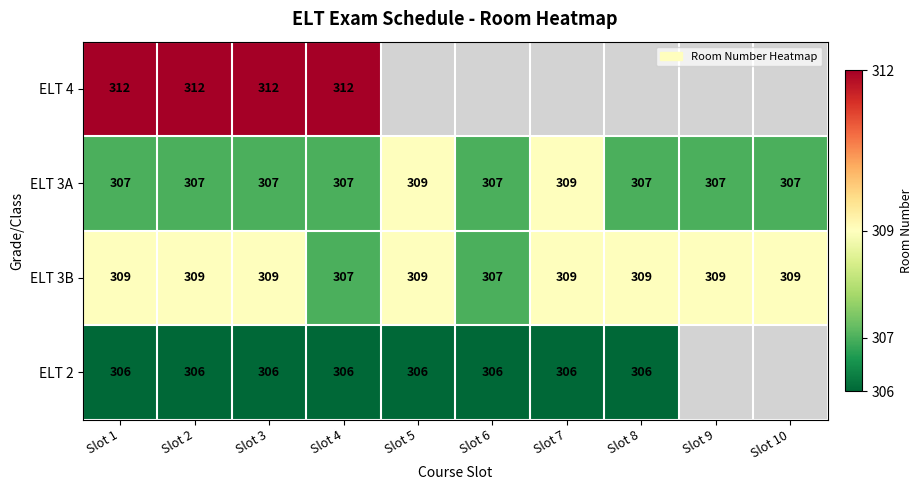

How many distinct data groups are displayed?

4